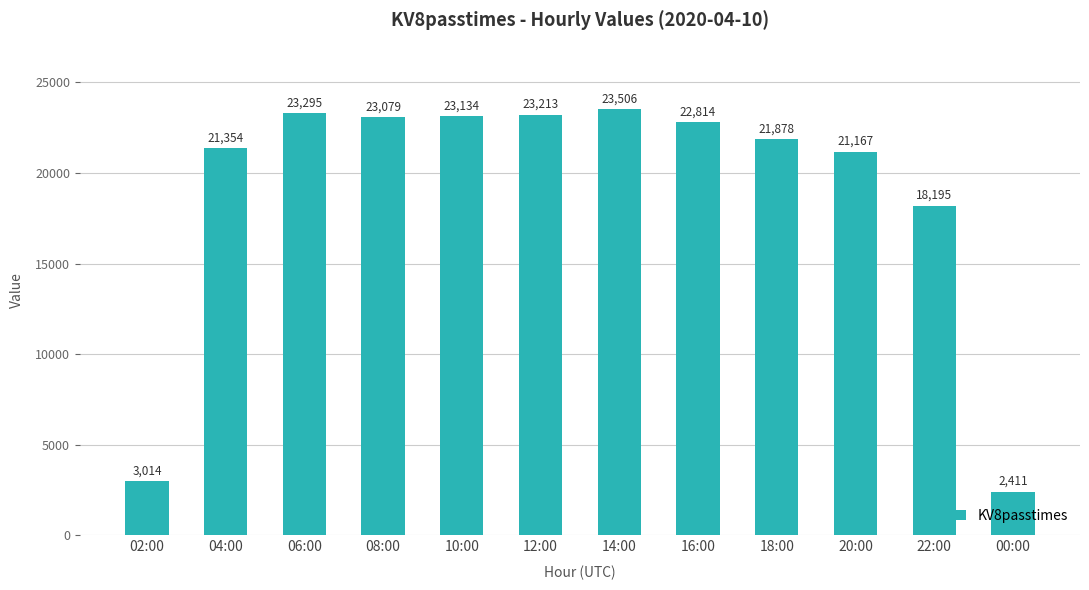

Reading left to right, extract all data points from this chart.

02:00=3014	04:00=21354	06:00=23295	08:00=23079	10:00=23134	12:00=23213	14:00=23506	16:00=22814	18:00=21878	20:00=21167	22:00=18195	00:00=2411